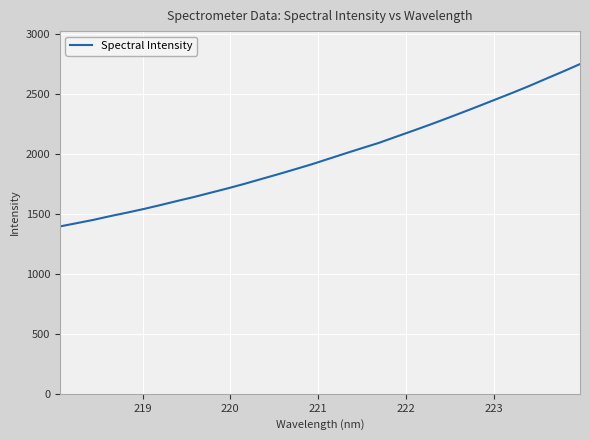

What is the difference between the maximum and minimum values?

1354.9